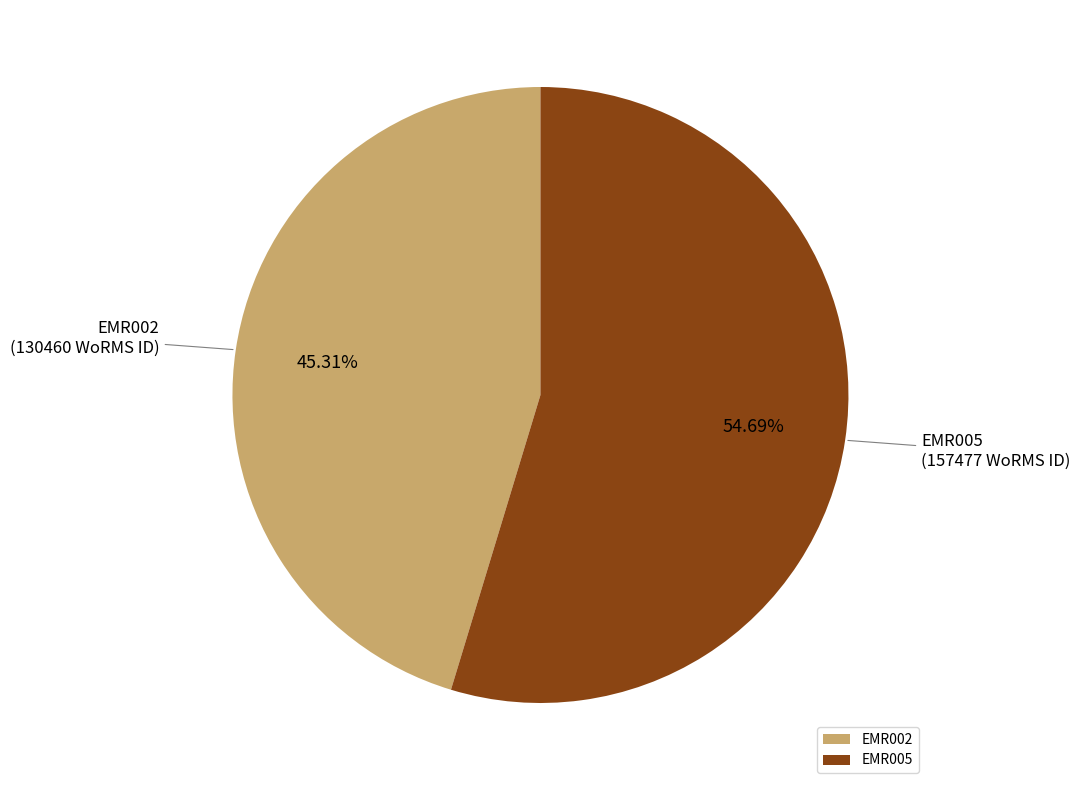

Does EMR002 represent more than half of the total?

No